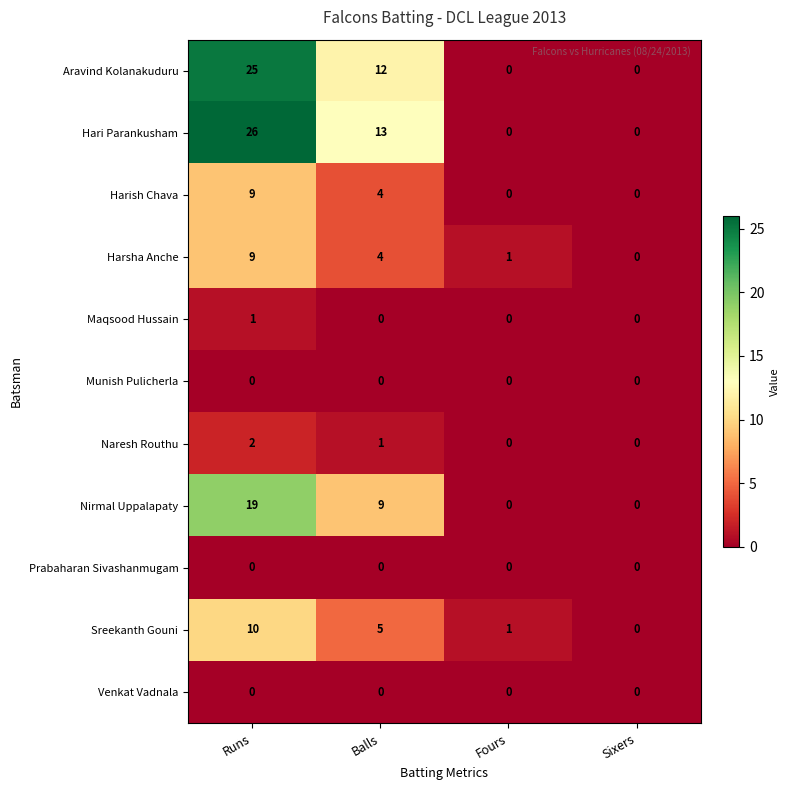

True or false: Naresh Routhu has a value of 1 at Balls.

True